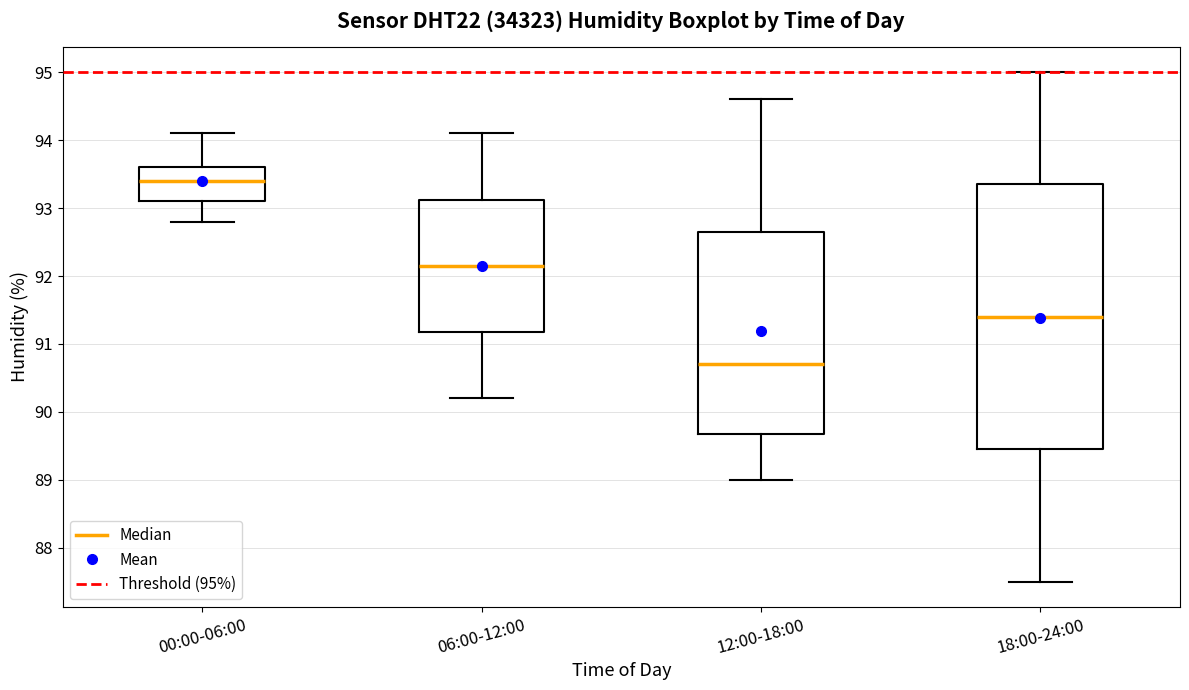

Where does the lower whisker of the box for 06:00-12:00 end on the y-axis? The values are not printed on the chart, so give them approximately, as read against the axis.

90.2